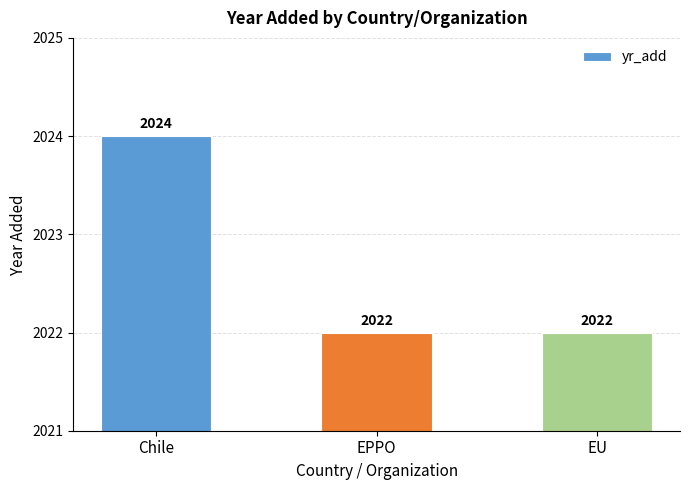

How many values are between 2022 and 2024?

3